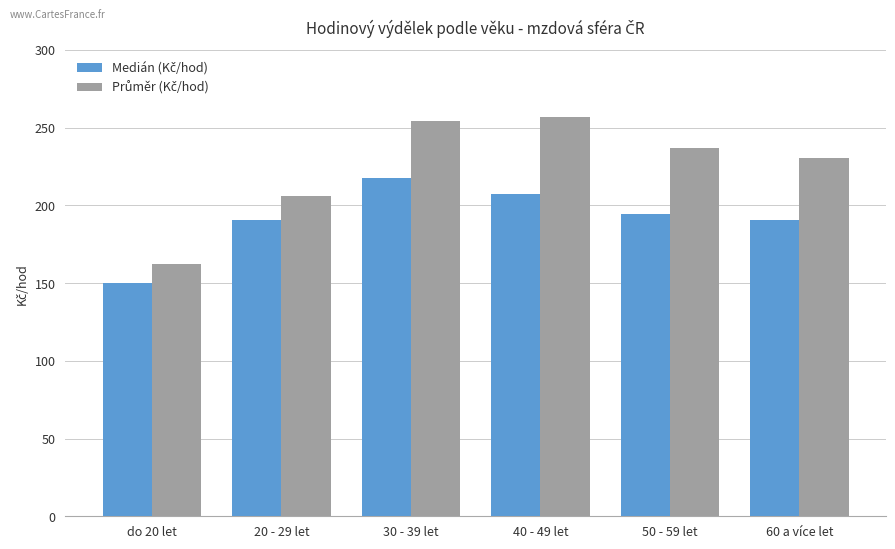

What is the minimum value shown in the chart?

149.8